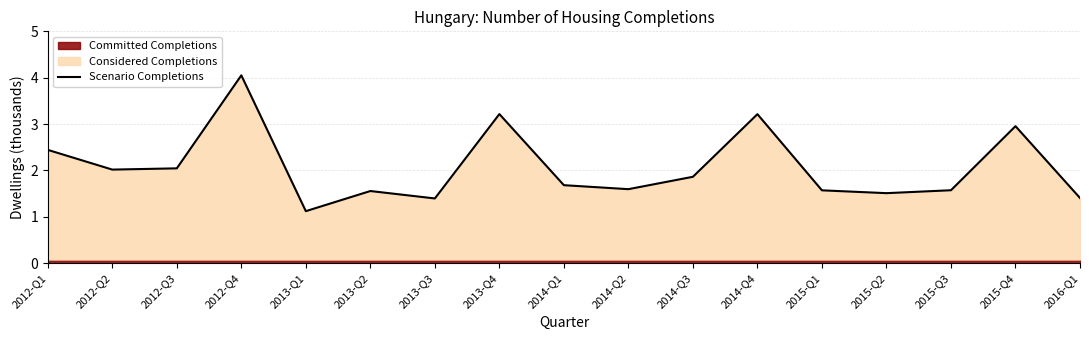

Which label corresponds to the largest value in the chart?

2012-Q4